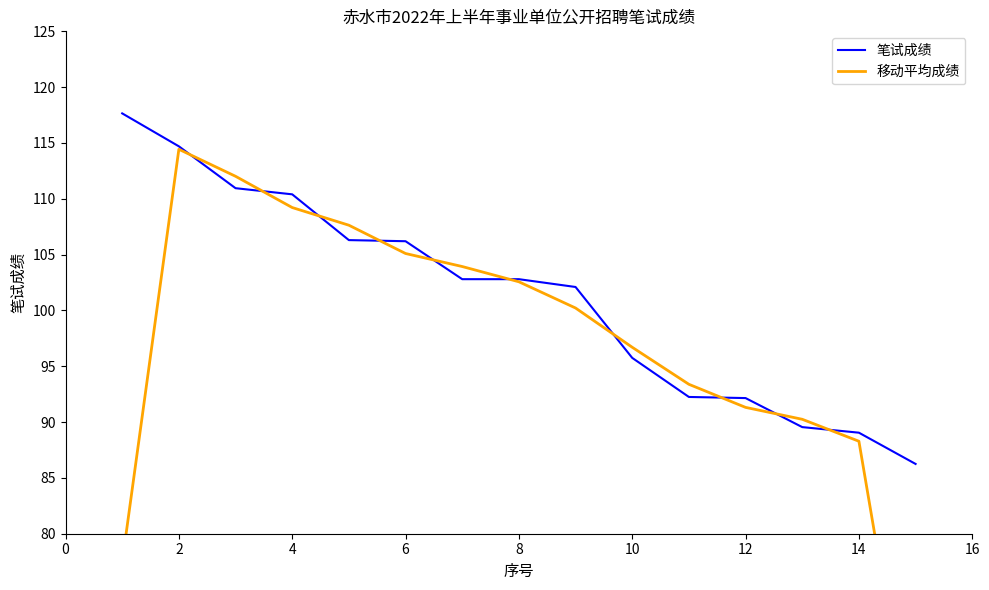

At which category is the sum across all series the highest?

2